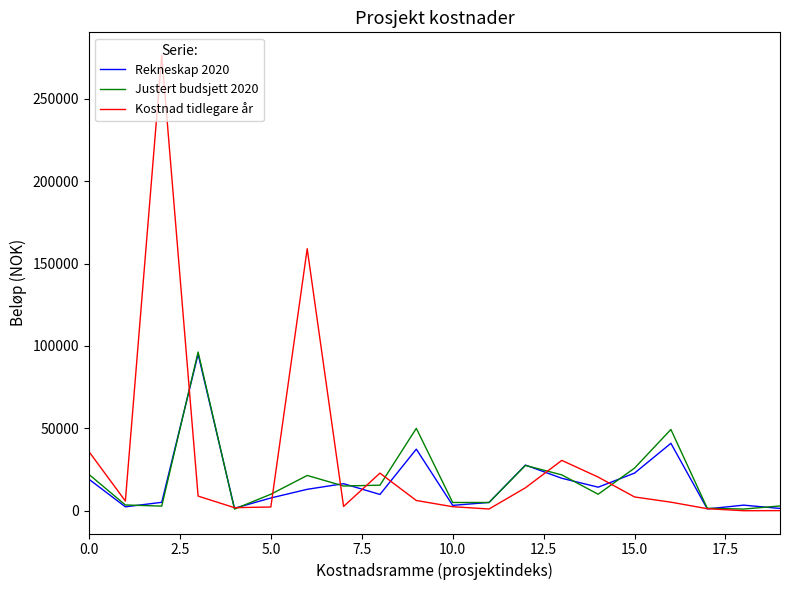

What is the greatest value displayed?

276480.7